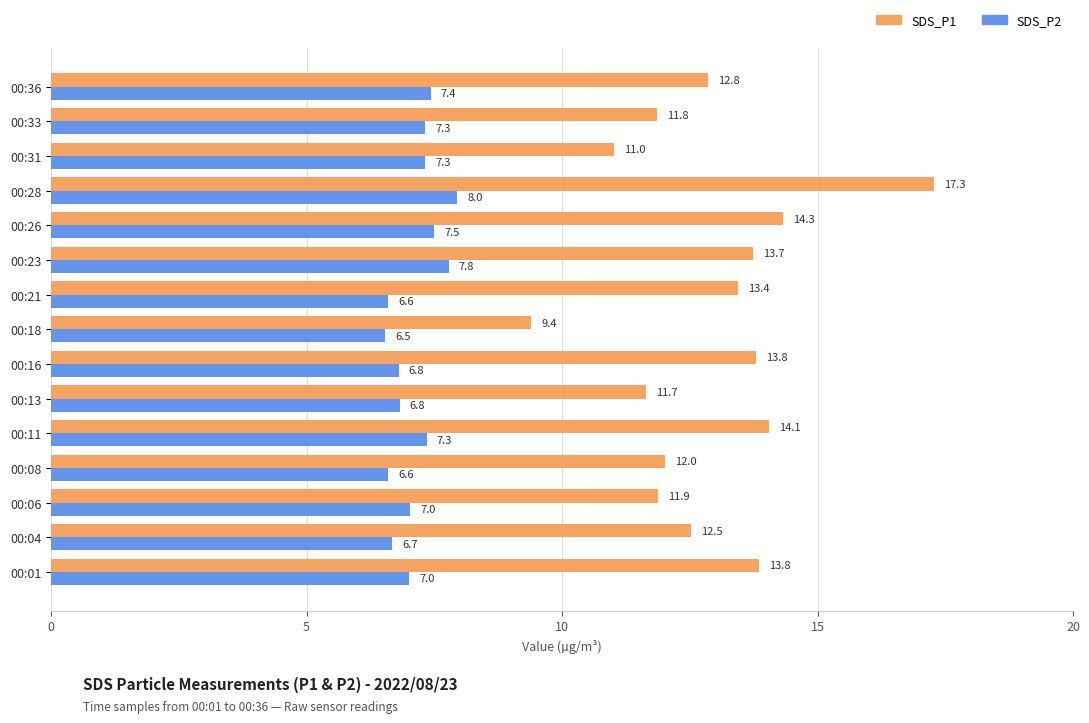

What value does the SDS_P2 series have at 00:01?

7.0